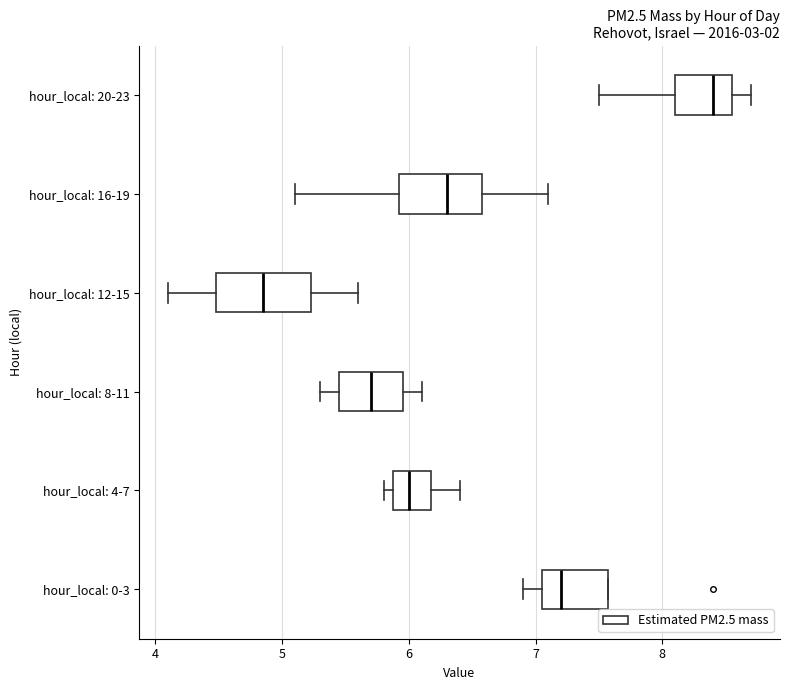

Reading bottom to top, transcribe this box plot: for each box, give where its median line is, the range the box spans, and where its two whiskers end, as read against the x-axis. The values are not printed on the chart, so give them approximately, as read against the axis.

hour_local: 0-3: median 7.2, box 7.1 to 7.6, whiskers 6.9 to 7.6
hour_local: 4-7: median 6.0, box 5.9 to 6.2, whiskers 5.8 to 6.4
hour_local: 8-11: median 5.7, box 5.5 to 6.0, whiskers 5.3 to 6.1
hour_local: 12-15: median 4.9, box 4.5 to 5.2, whiskers 4.1 to 5.6
hour_local: 16-19: median 6.3, box 5.9 to 6.6, whiskers 5.1 to 7.1
hour_local: 20-23: median 8.4, box 8.1 to 8.6, whiskers 7.5 to 8.7